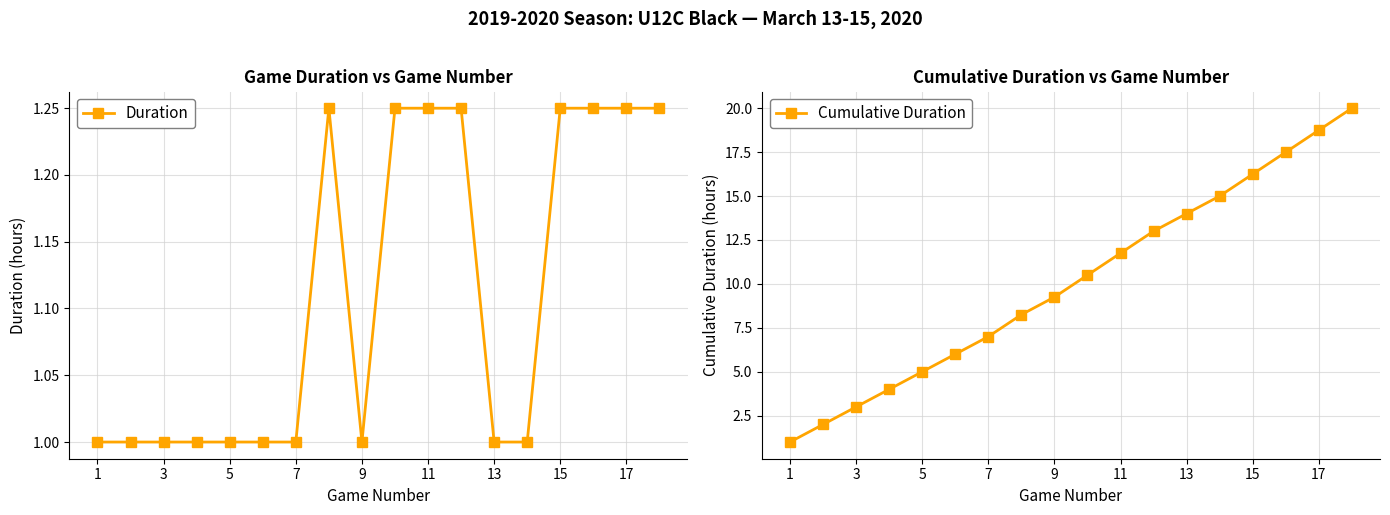

Where is Duration nearest to the value 1?

1